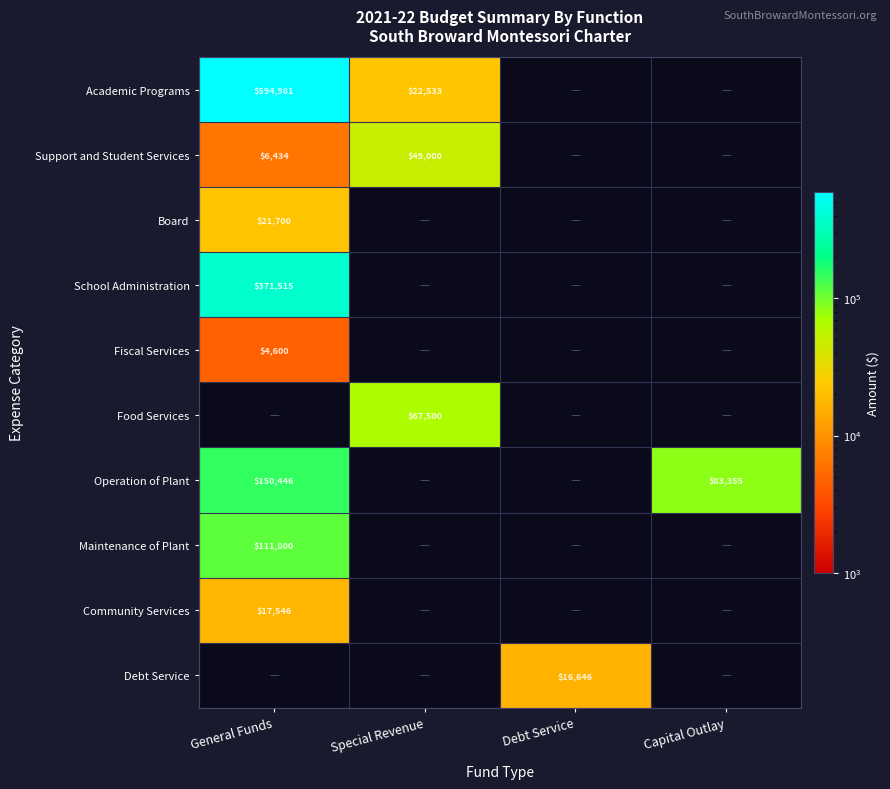

The value of Debt Service at Debt Service is 16646. True or false?

True